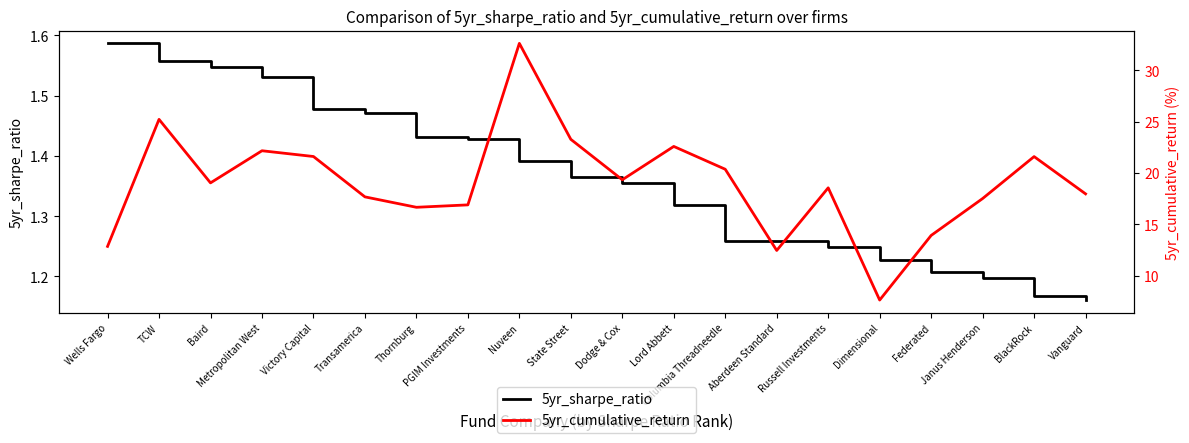

True or false: 5yr_sharpe_ratio and 5yr_cumulative_return intersect in this chart.

False